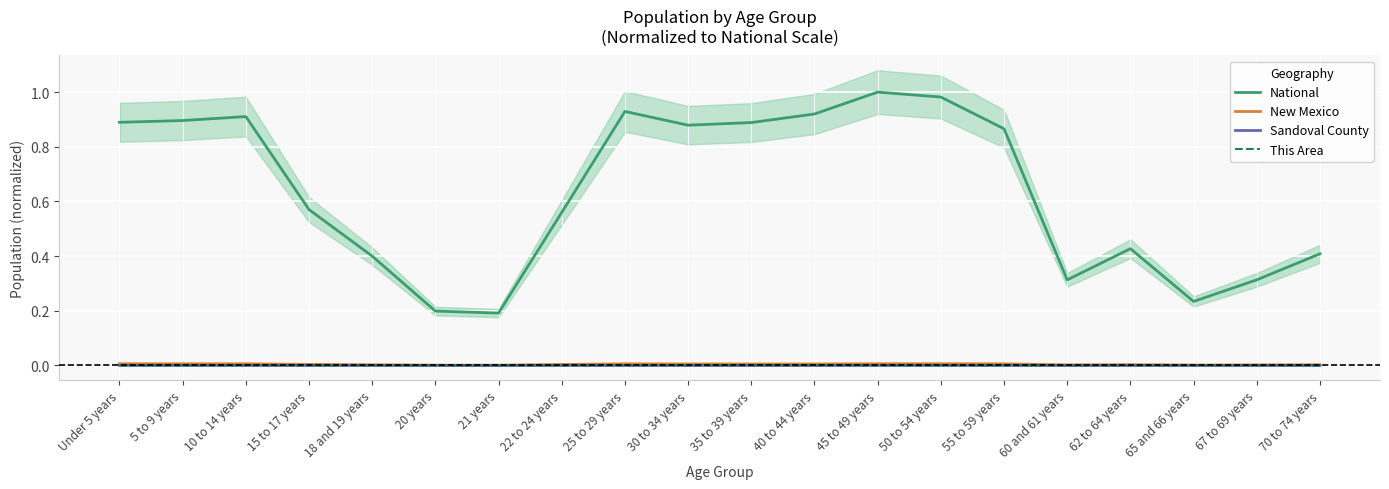

True or false: New Mexico has a value of 0.0 at 22 to 24 years.

True